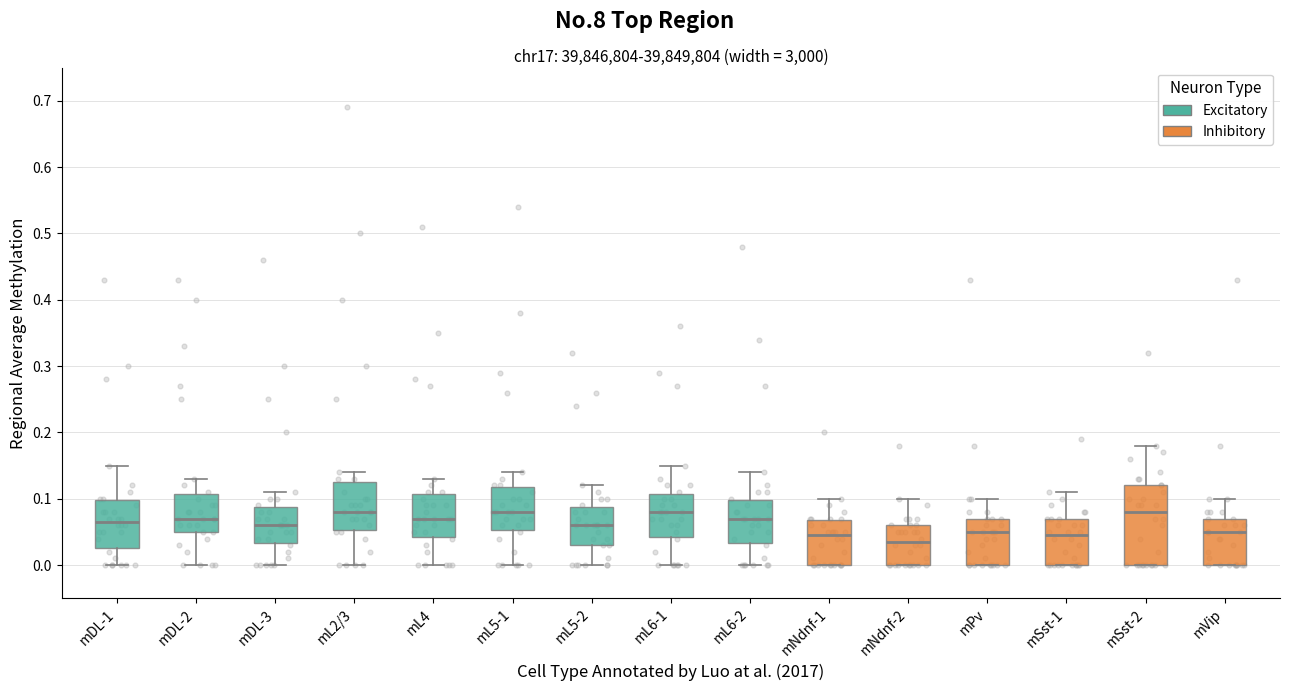

Reading left to right, transcribe this box plot: for each box, give where its median line is, the range the box spans, and where its two whiskers end, as read against the y-axis. The values are not printed on the chart, so give them approximately, as read against the axis.

mDL-1: median 0.07, box 0.03 to 0.10, whiskers 0.00 to 0.15
mDL-2: median 0.07, box 0.05 to 0.11, whiskers 0.00 to 0.13
mDL-3: median 0.06, box 0.03 to 0.09, whiskers 0.00 to 0.11
mL2/3: median 0.08, box 0.05 to 0.13, whiskers 0.00 to 0.14
mL4: median 0.07, box 0.04 to 0.11, whiskers 0.00 to 0.13
mL5-1: median 0.08, box 0.05 to 0.12, whiskers 0.00 to 0.14
mL5-2: median 0.06, box 0.03 to 0.09, whiskers 0.00 to 0.12
mL6-1: median 0.08, box 0.04 to 0.11, whiskers 0.00 to 0.15
mL6-2: median 0.07, box 0.03 to 0.10, whiskers 0.00 to 0.14
mNdnf-1: median 0.05, box 0.00 to 0.07, whiskers 0.00 to 0.10
mNdnf-2: median 0.04, box 0.00 to 0.06, whiskers 0.00 to 0.10
mPv: median 0.05, box 0.00 to 0.07, whiskers 0.00 to 0.10
mSst-1: median 0.05, box 0.00 to 0.07, whiskers 0.00 to 0.11
mSst-2: median 0.08, box 0.00 to 0.12, whiskers 0.00 to 0.18
mVip: median 0.05, box 0.00 to 0.07, whiskers 0.00 to 0.10